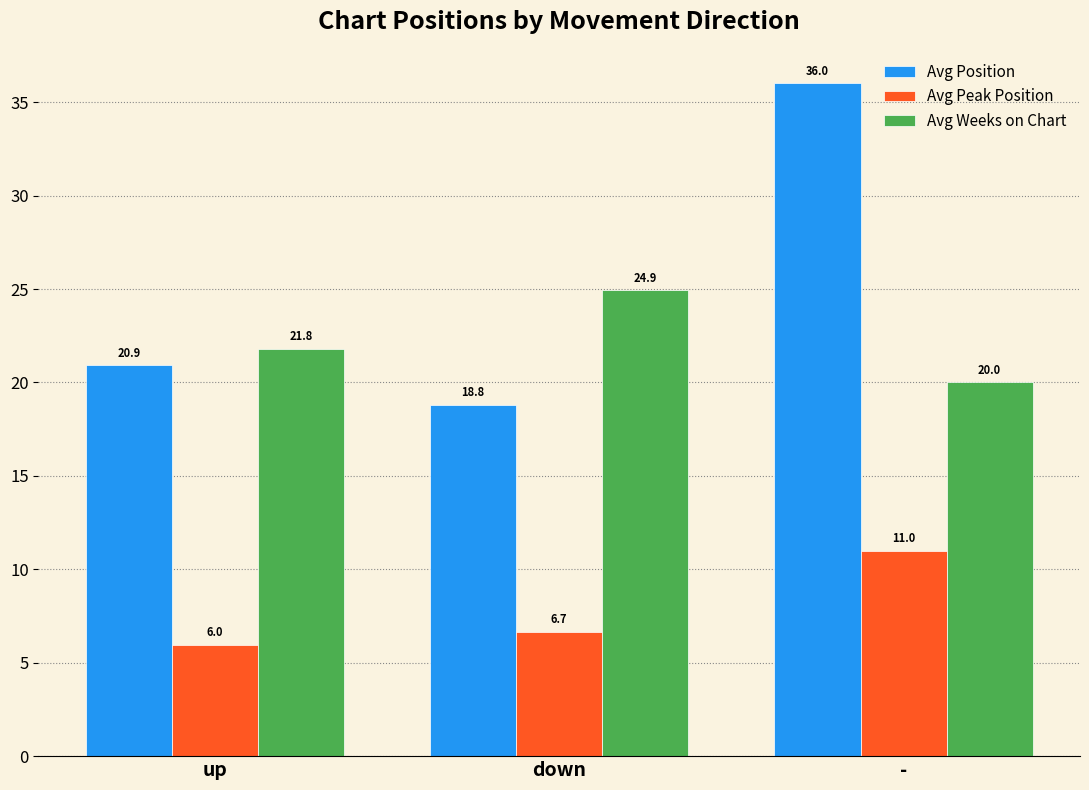

At which label is Avg Position closest to 27?

up